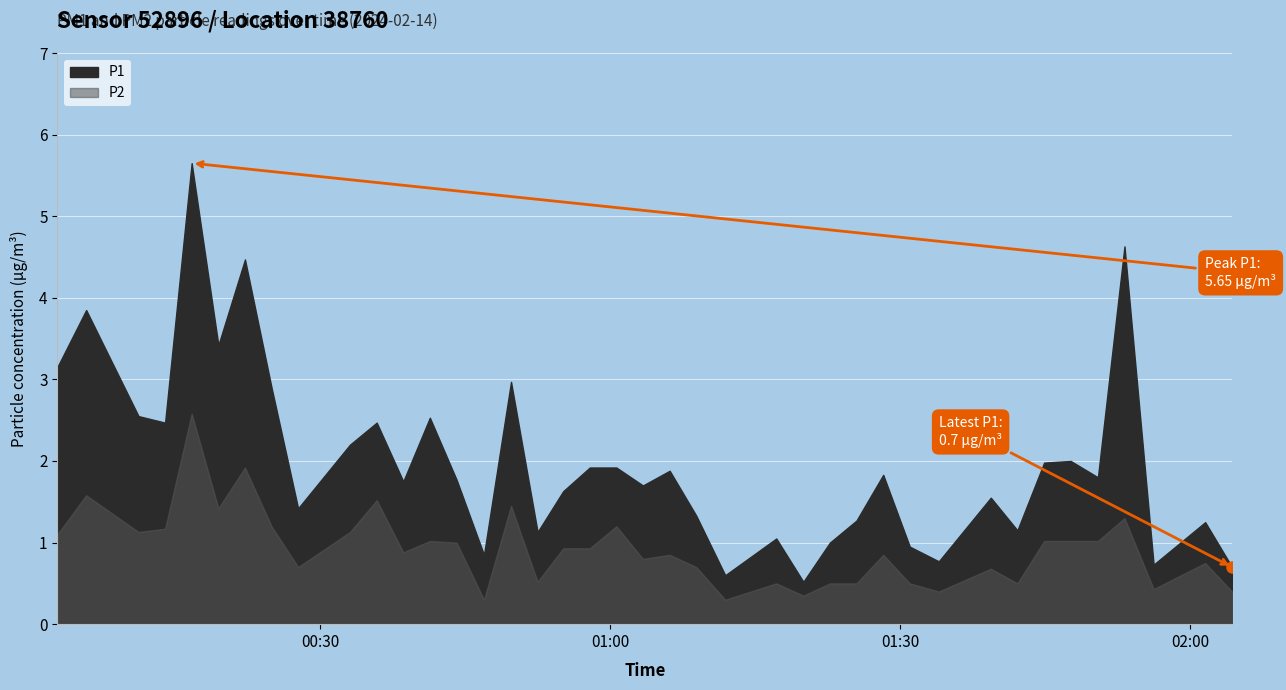

True or false: P2 and P1 cross at least once.

False